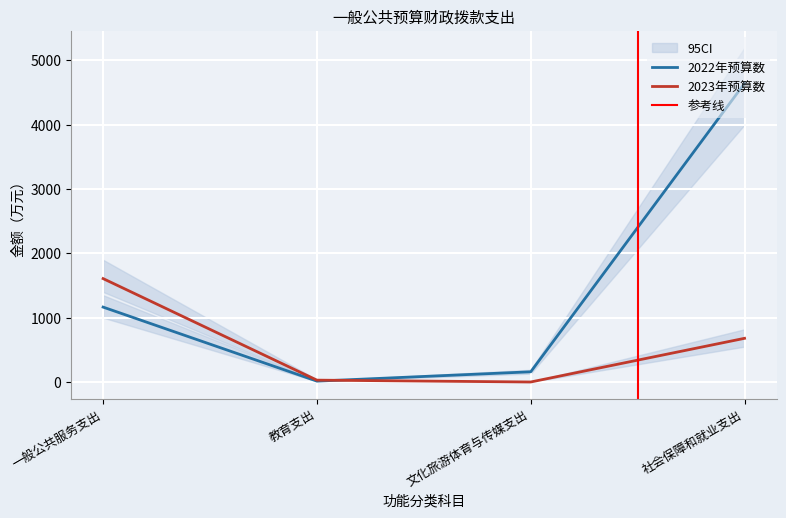

Count the number of data series in this chart.

2